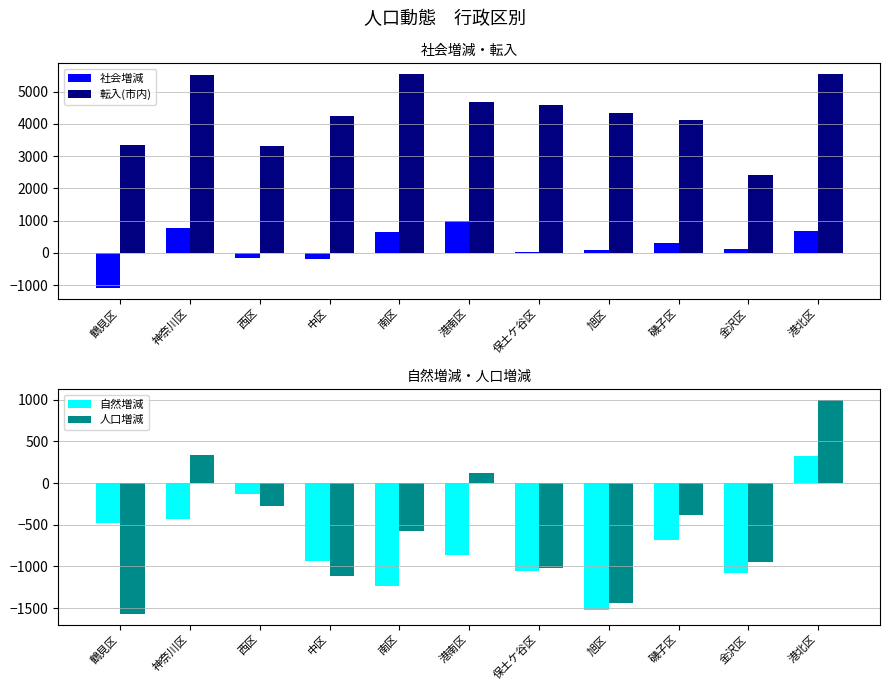

How many groups of bars are there?

11